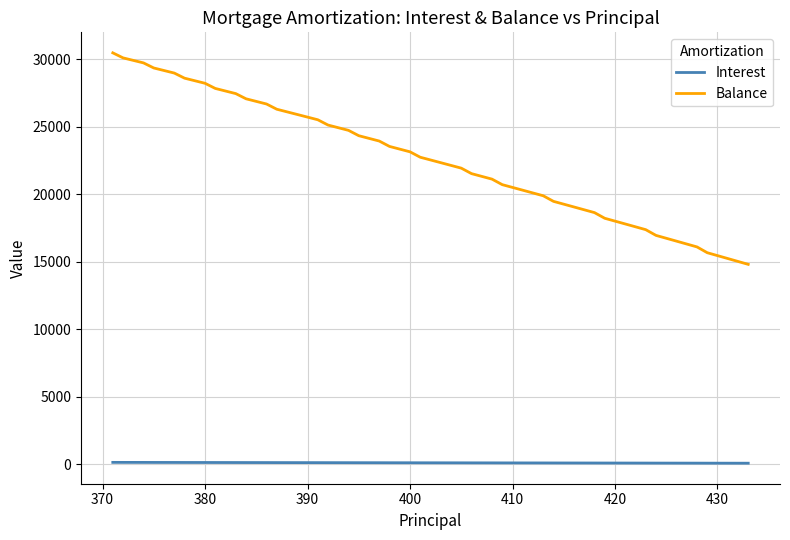

True or false: Balance and Interest intersect in this chart.

False